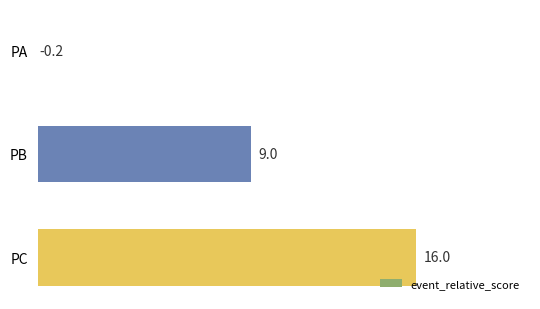

How many values are below 9?

1